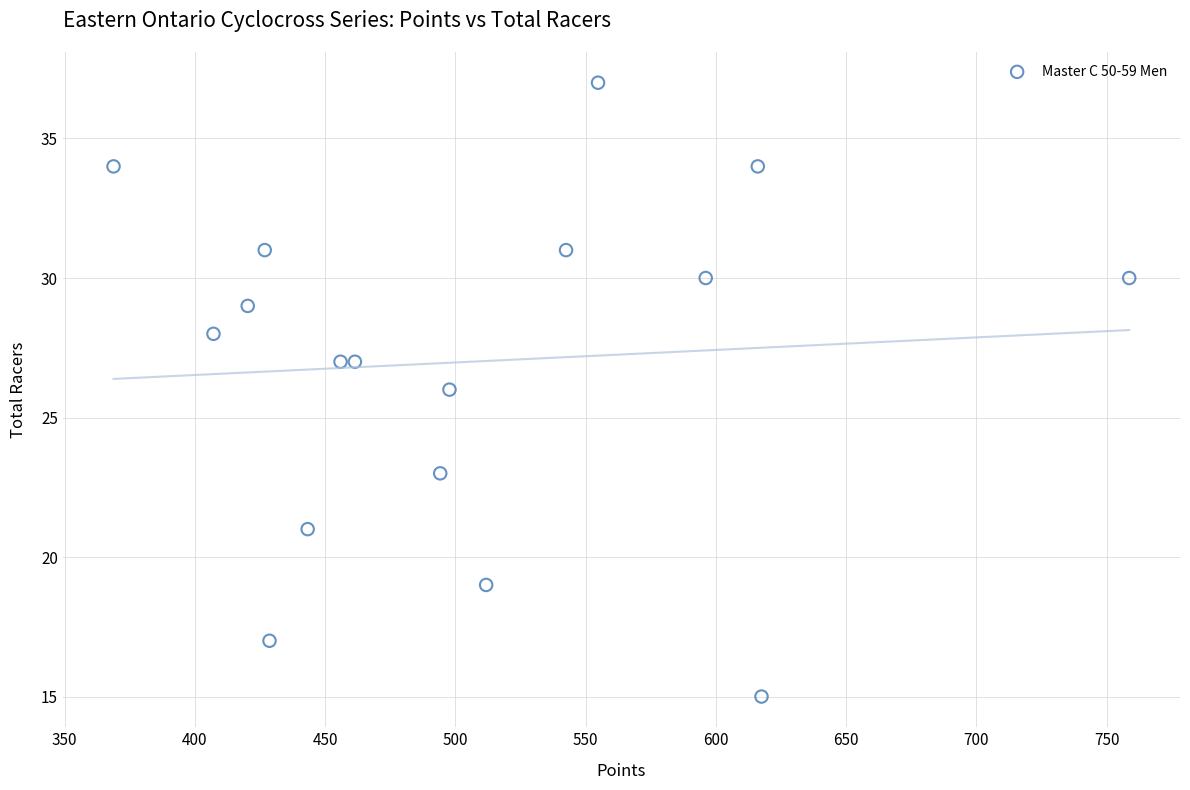

What is the range of Y values (max minus min)?

22